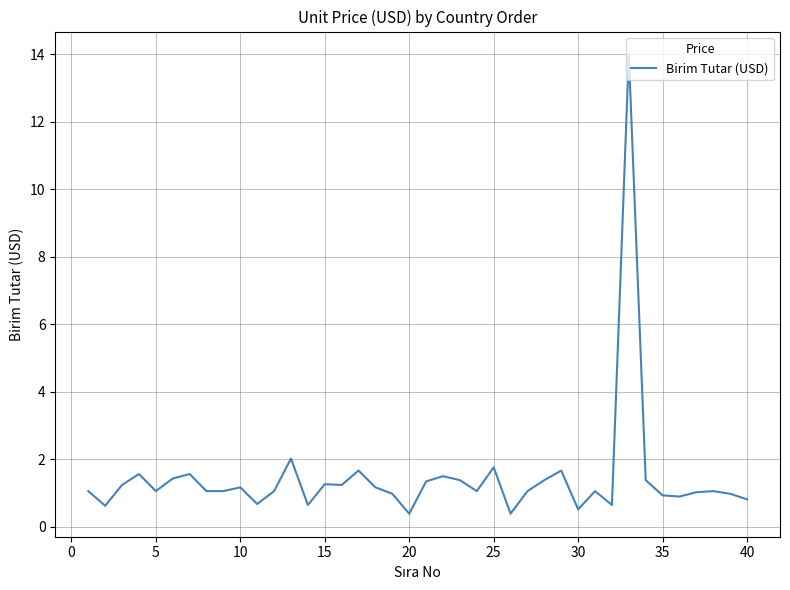

What is the maximum value shown in the chart?

14.0